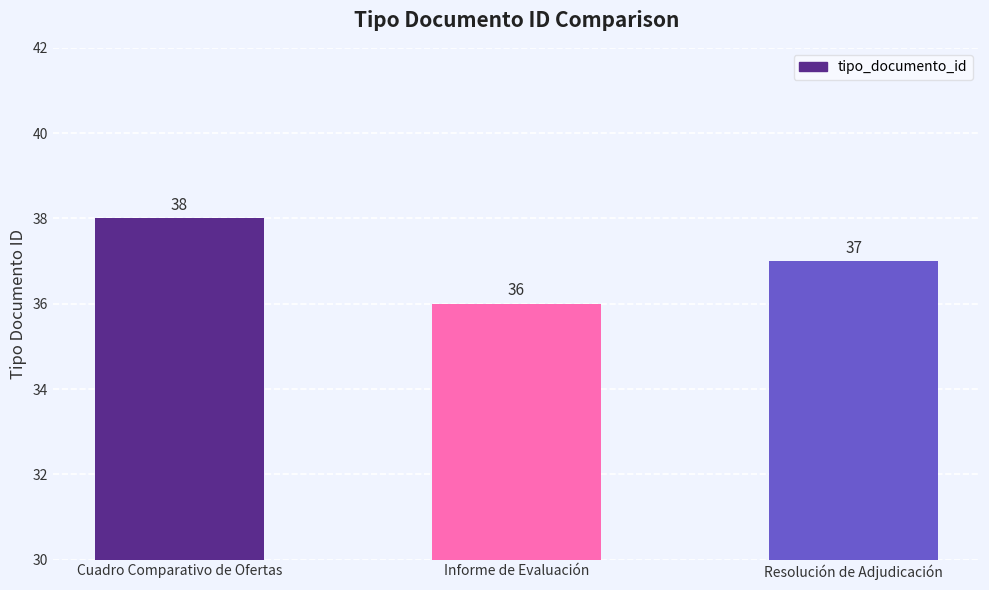

The value at Informe de Evaluación is 36. True or false?

True